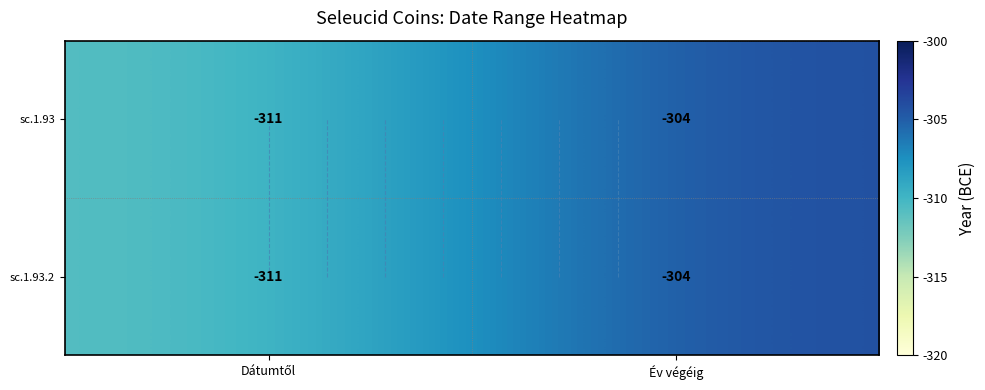

Where is sc.1.93.2 nearest to the value -307?

Év végéig